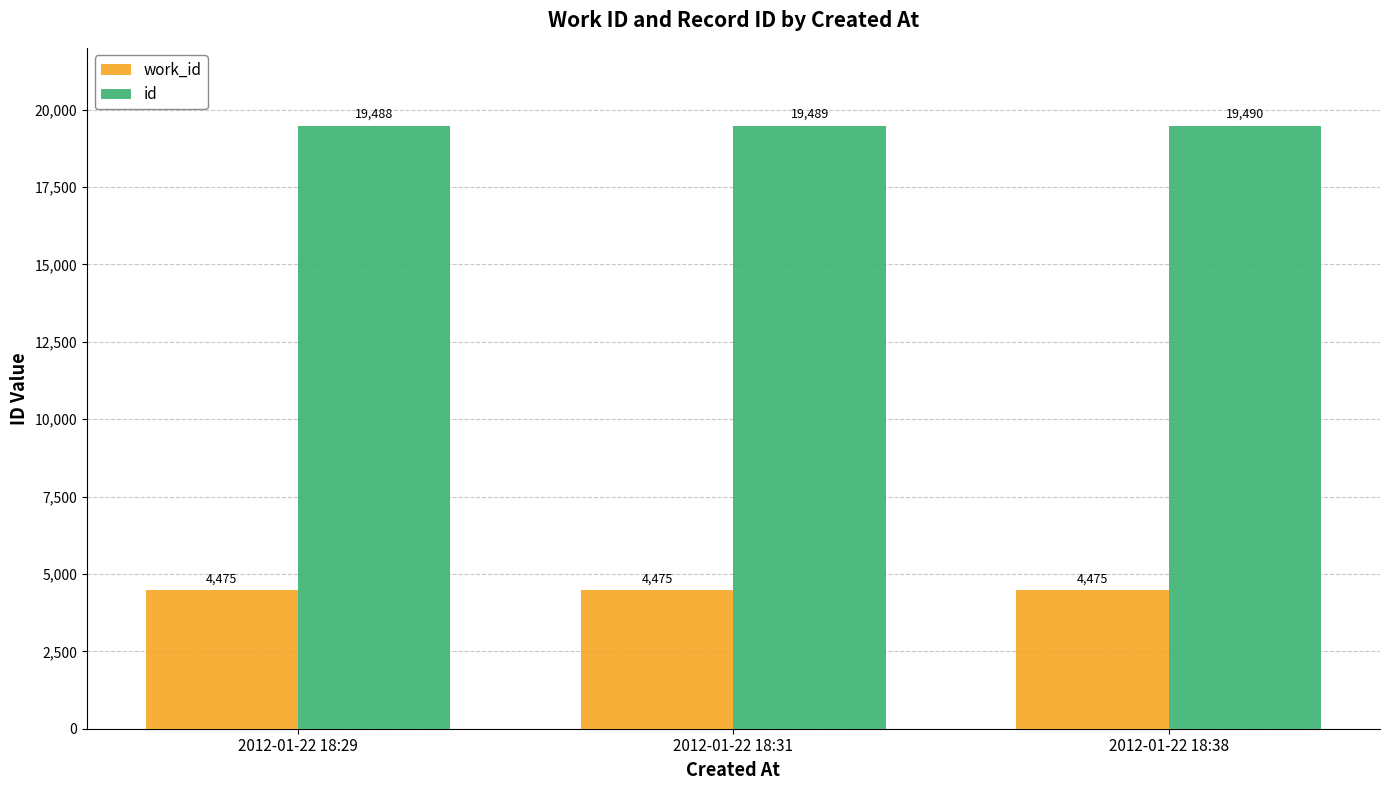

Is it true that work_id equals 4475 at 2012-01-22 18:29?

True